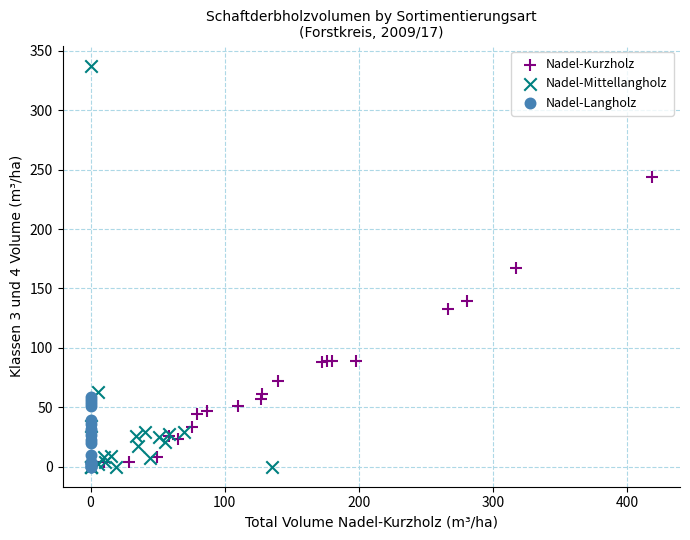

Which series has the largest Y range (max minus min)?

Nadel-Mittellangholz